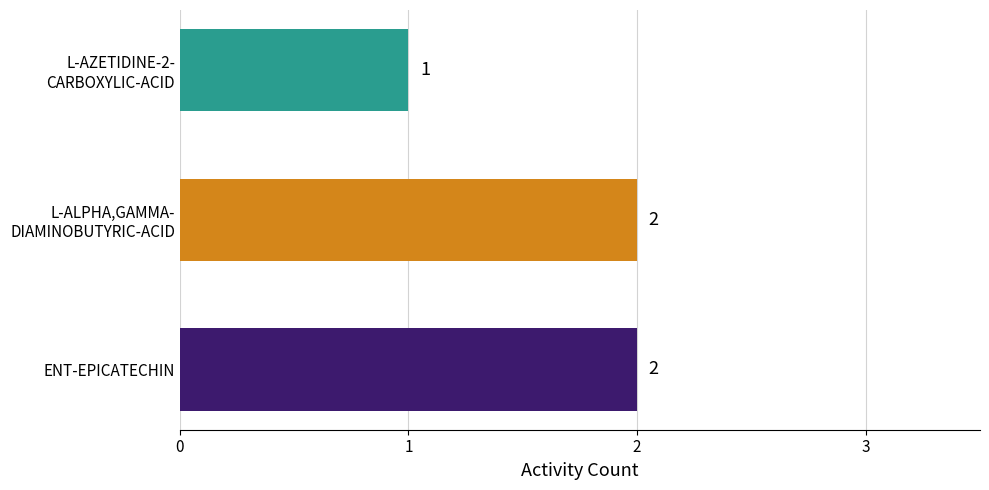

How many values are between 1 and 2?

3